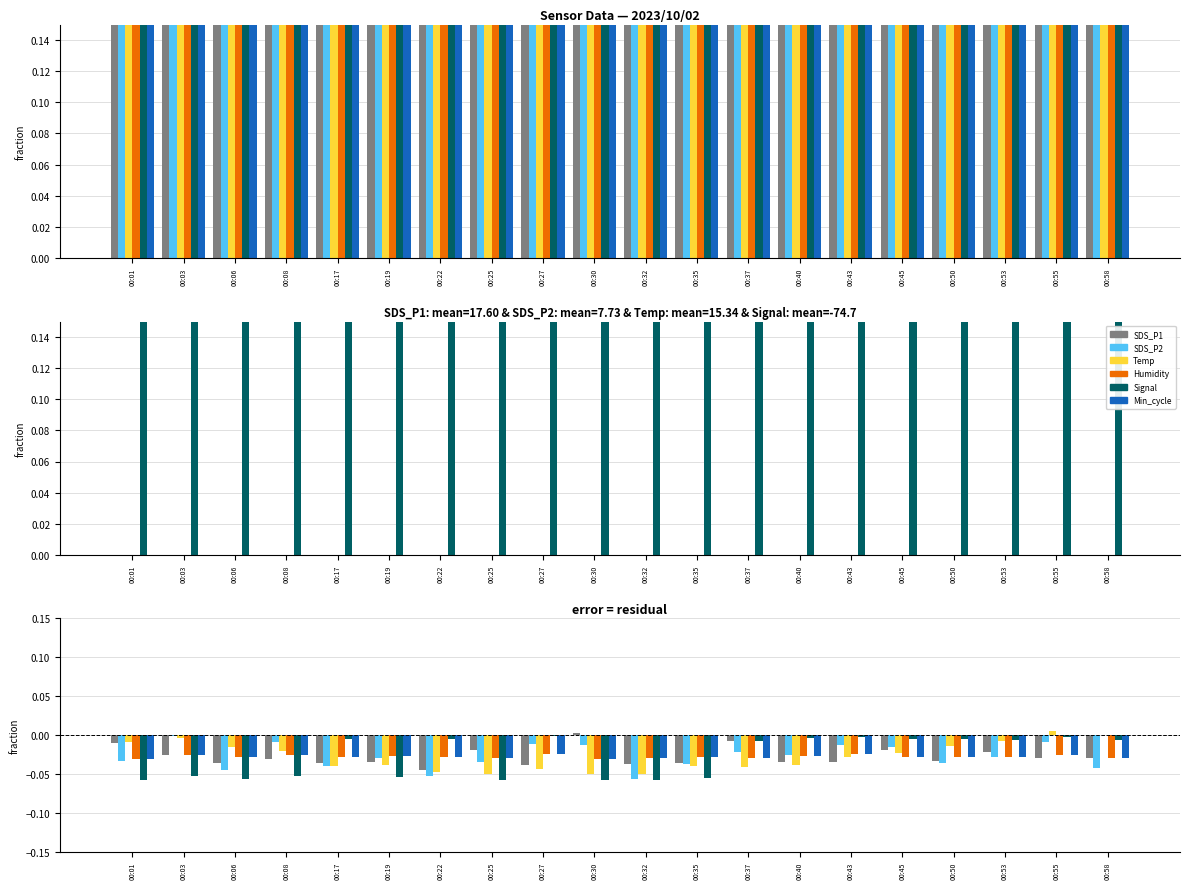

At how many categories does at least one series exceed 0?

3